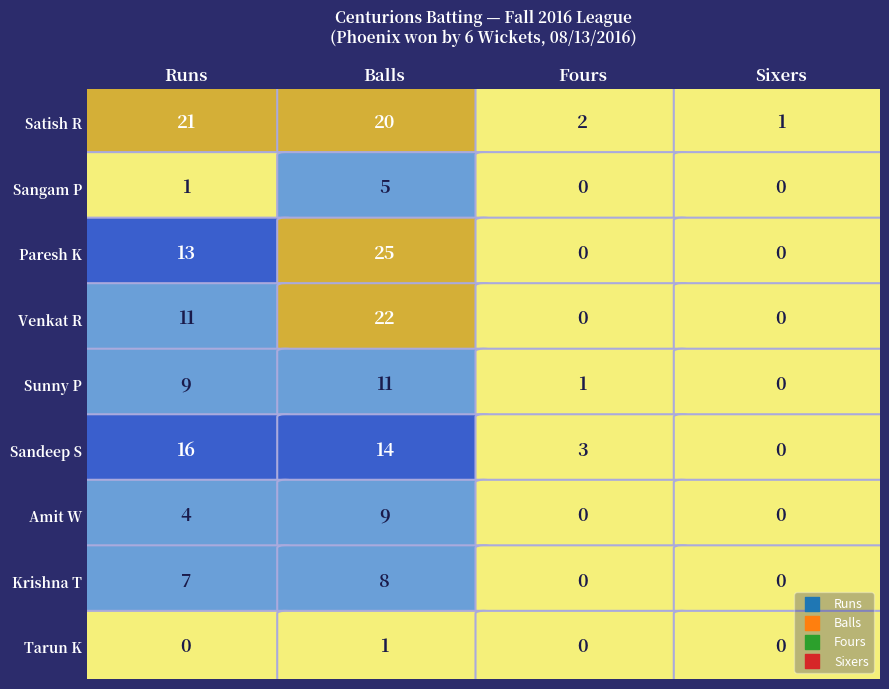

List the series in order of their peak value, lowest first.

Tarun Katragadda, Sangam Pulikkut, Krishna Tej Katragadda, Amit Walvekar, Sunny Pabba, Sandeep Sannareddy, Satish Reddy Muppidi, Venkat Reddy Mandadi, Paresh Koyani